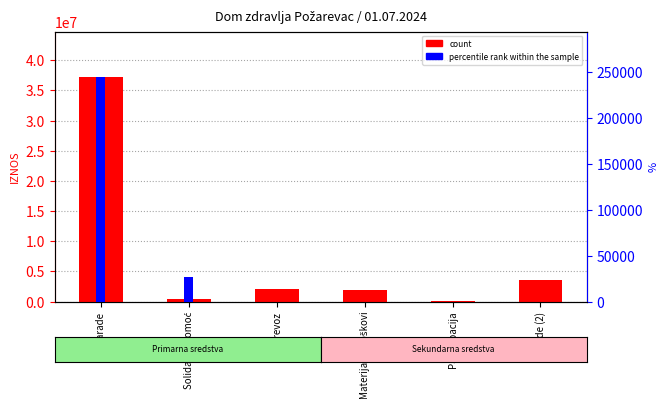

What are all the series names shown in the legend?

count, percentile rank within the sample